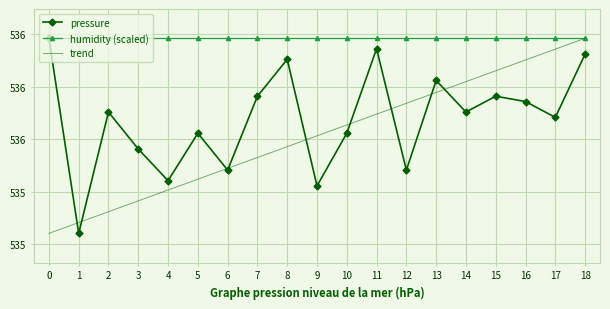

What are all the series names shown in the legend?

pressure, humidity (scaled), trend